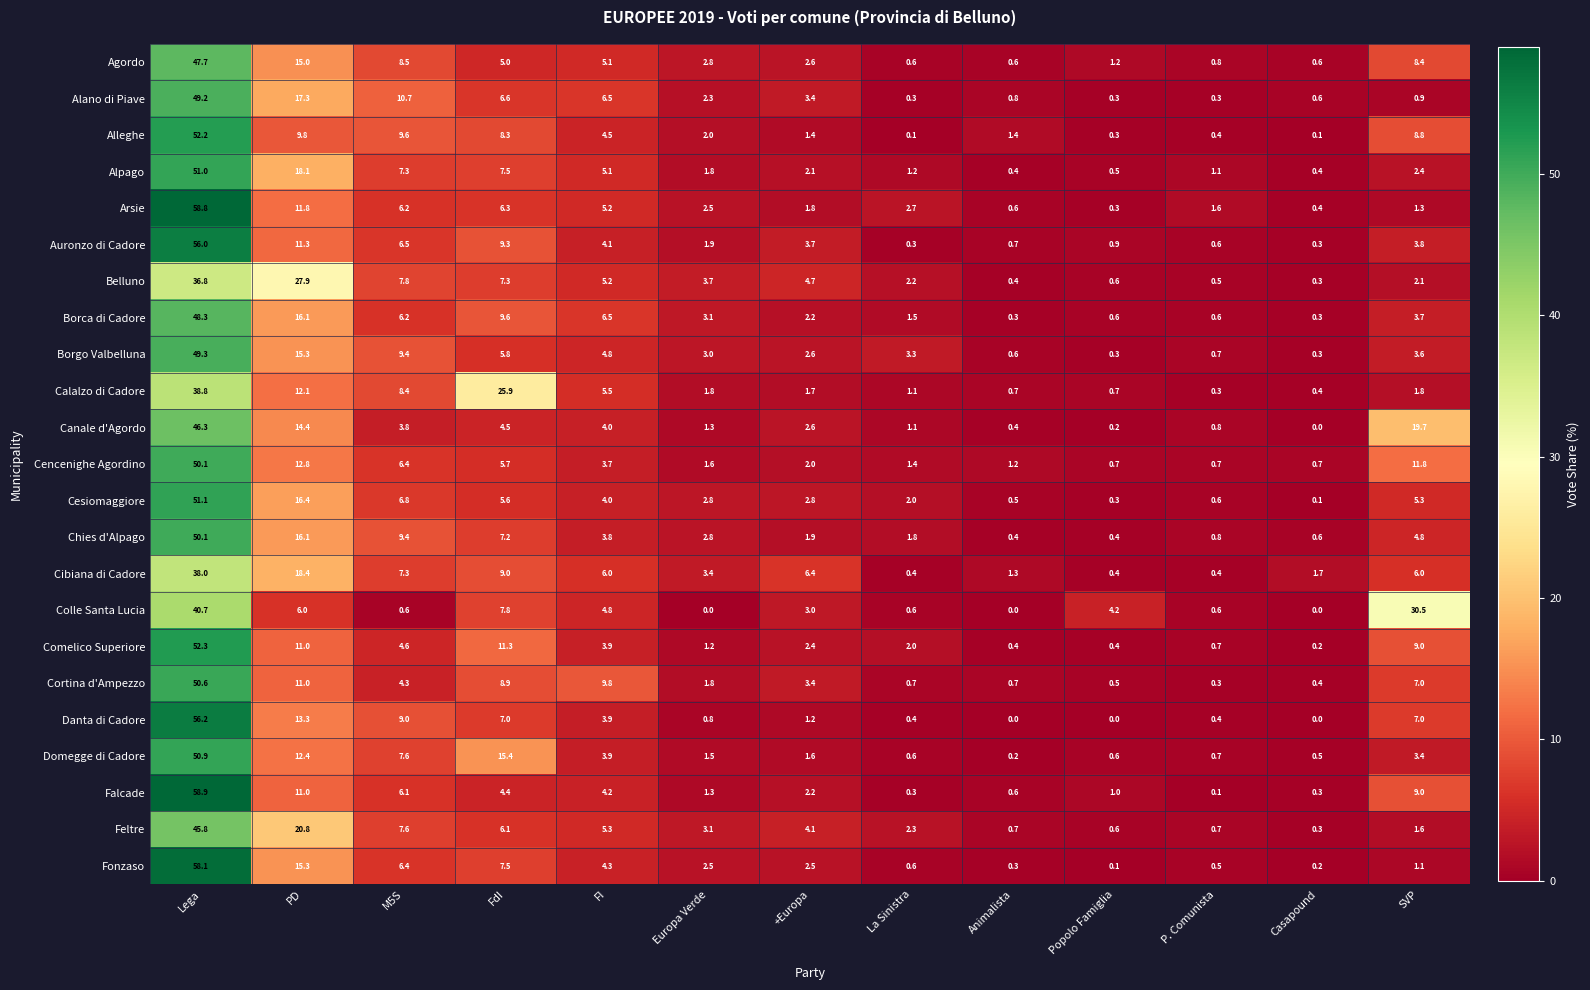

Where is Chies d'Alpago nearest to the value 25?

PD